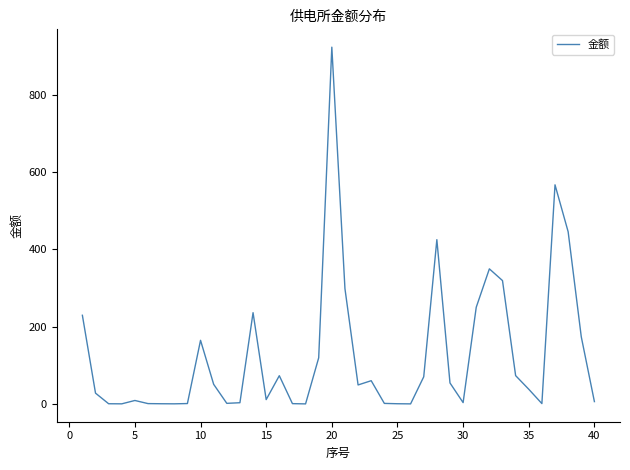

What is the difference between the maximum and minimum values?

922.3